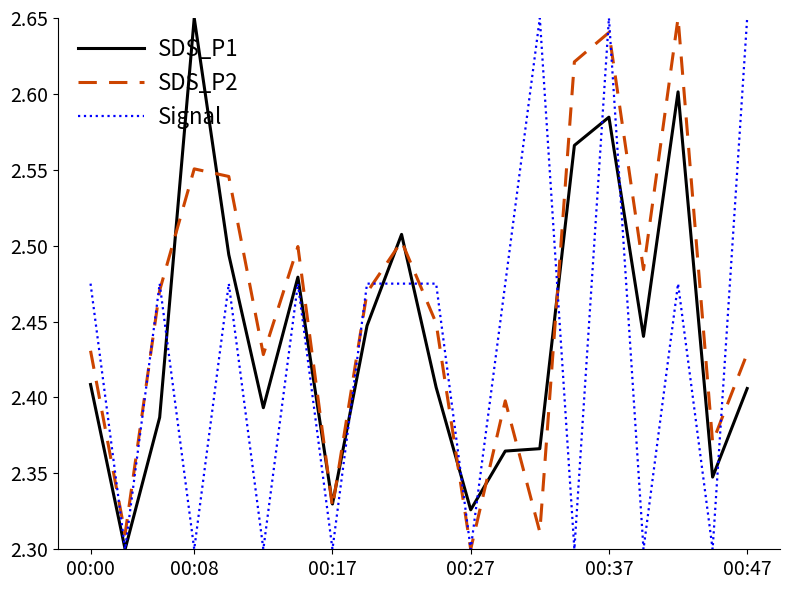

Which series has the largest total across all categories?

SDS_P2